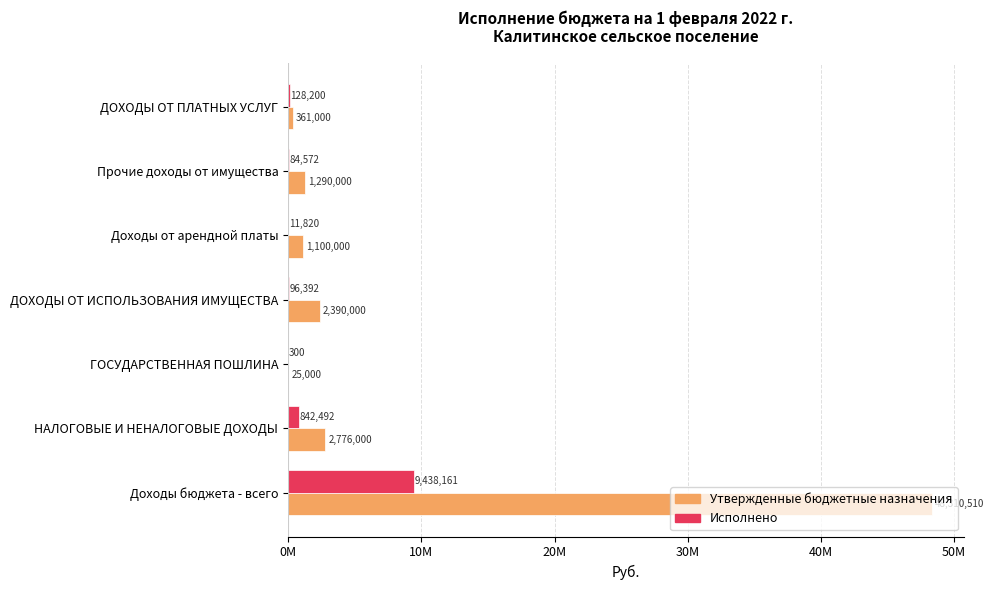

What is the sum of all Утвержденные бюджетные назначения values?

56252510.0